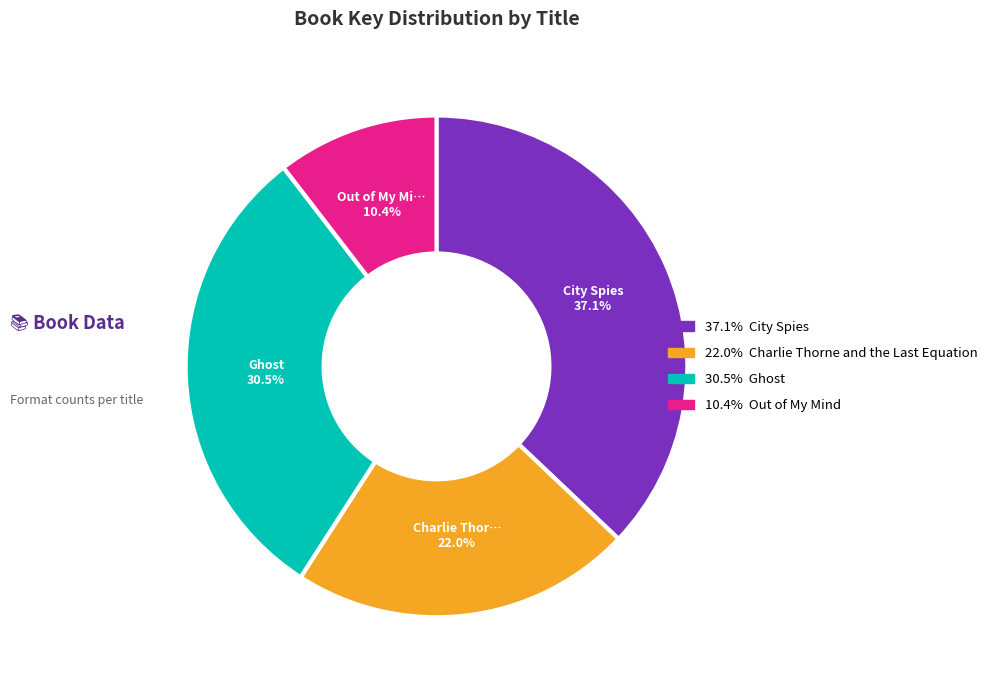

Is there any slice that represents more than half of the pie?

No